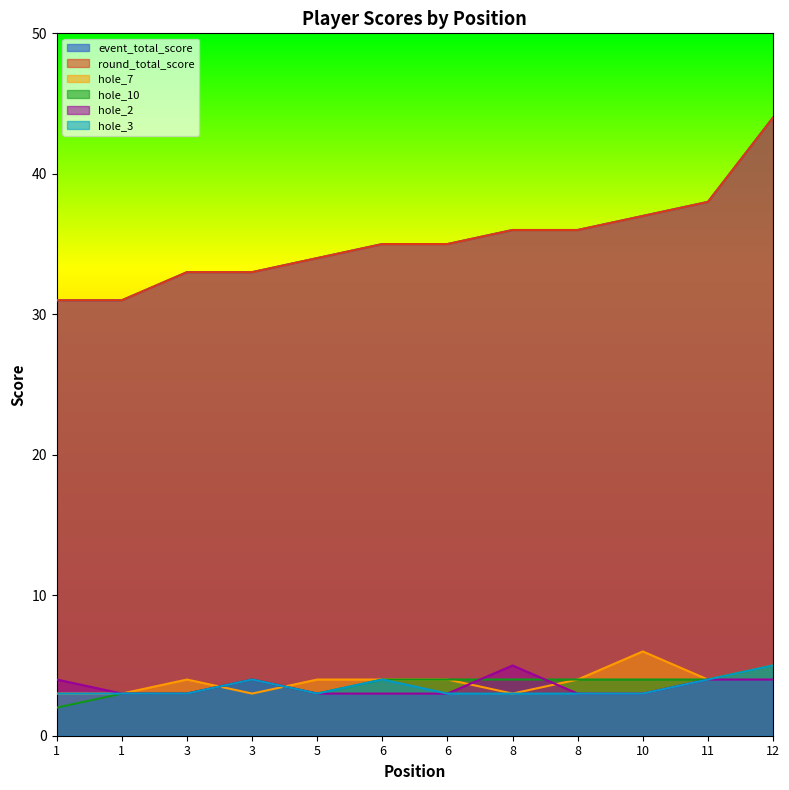

The round_total_score series shows 8 at 1. True or false?

False